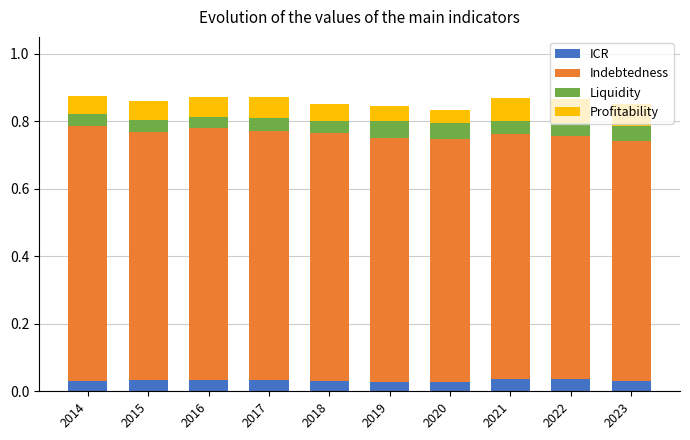

Between 2021 and 2022, which series saw the biggest shift?

Indebtedness